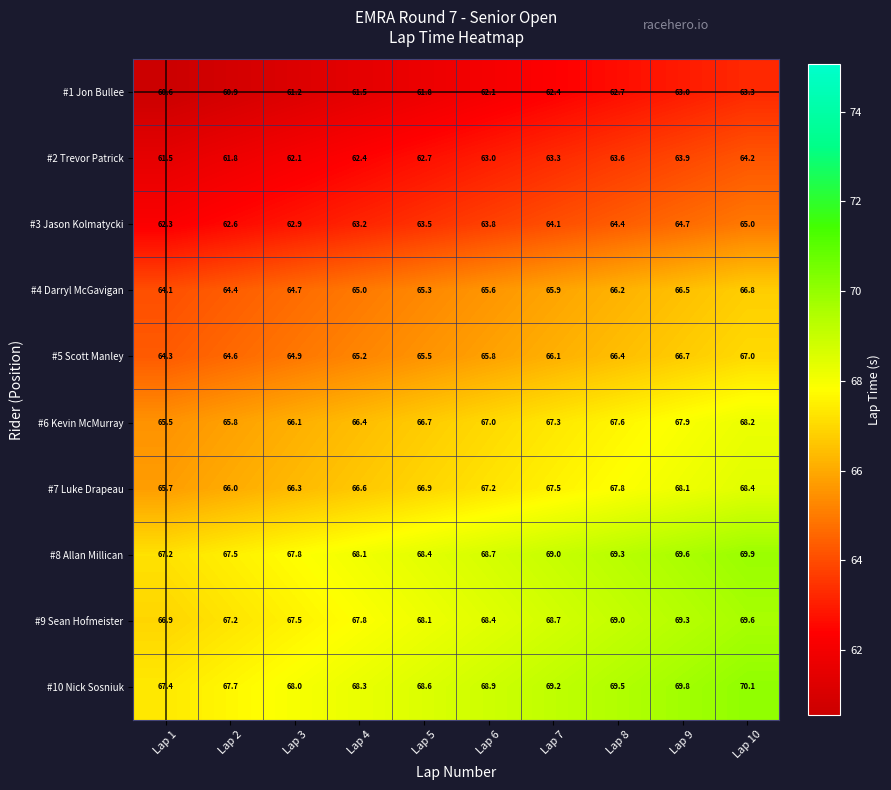

What is the smallest value displayed?

60.6